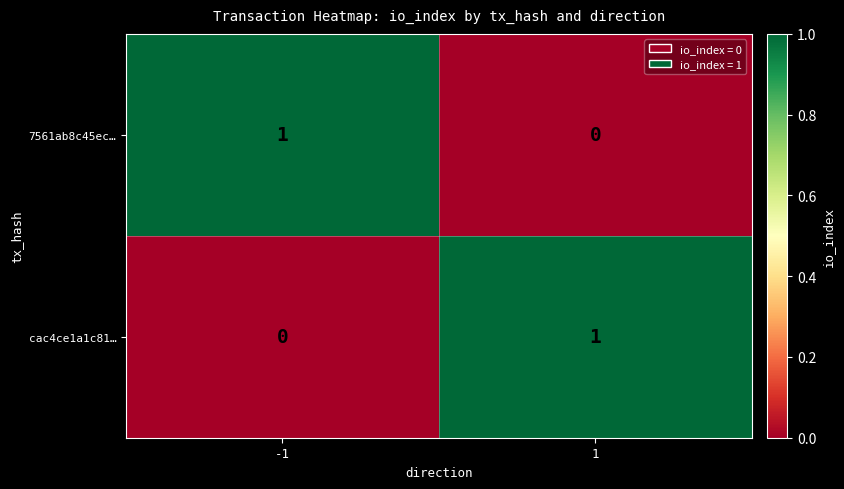

Reading right to left, transcribe all the data shown in this chart.

7561ab8c45ec…: 0	1
cac4ce1a1c81…: 1	0